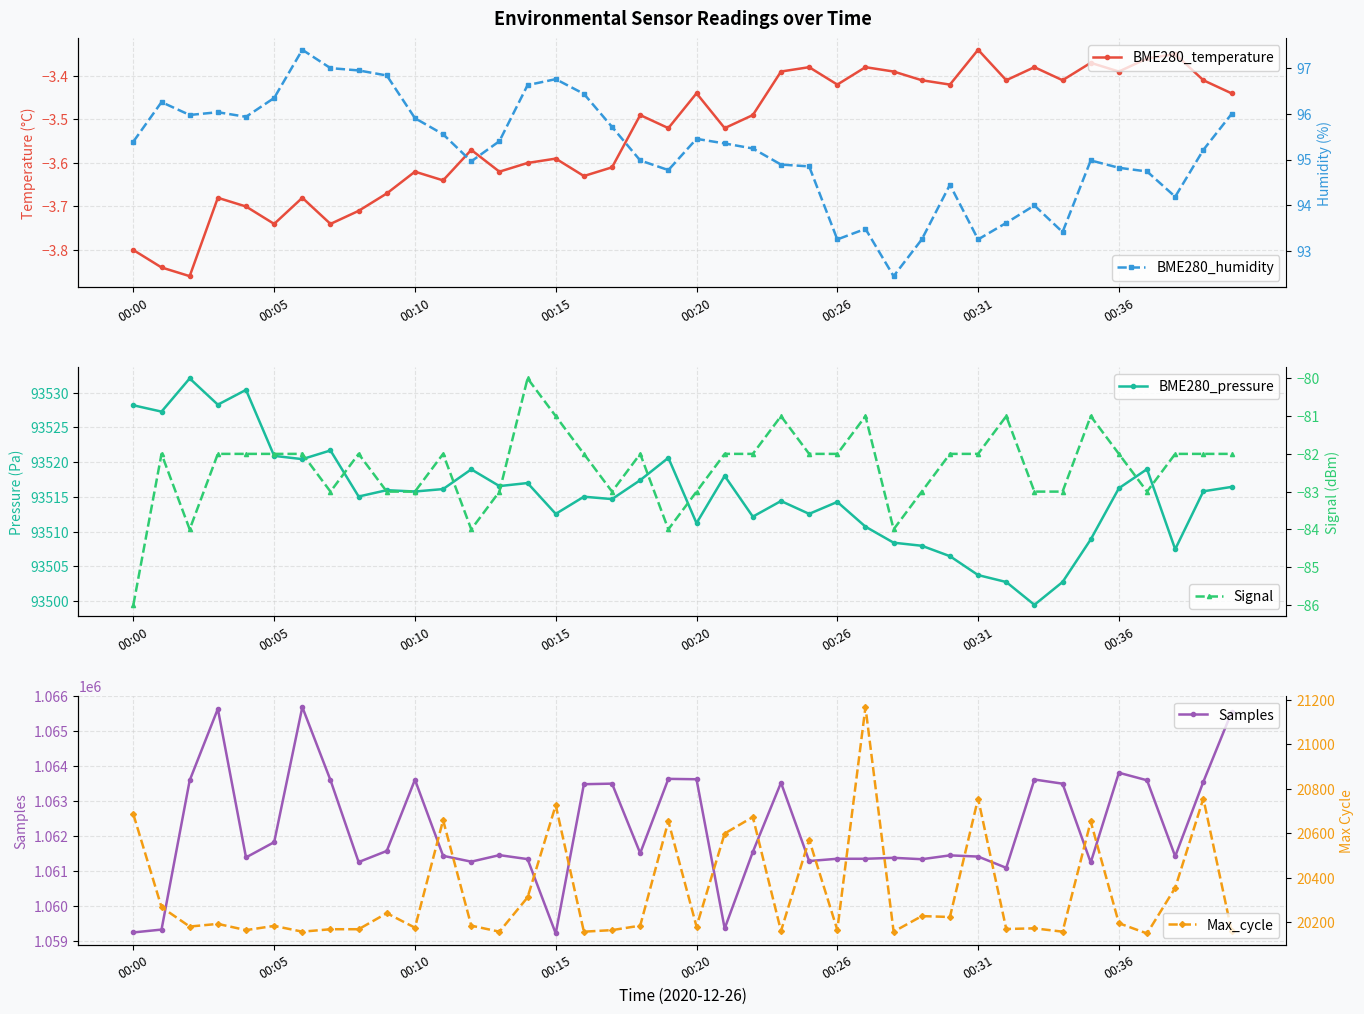

What is the highest value of the Samples series?

1065689